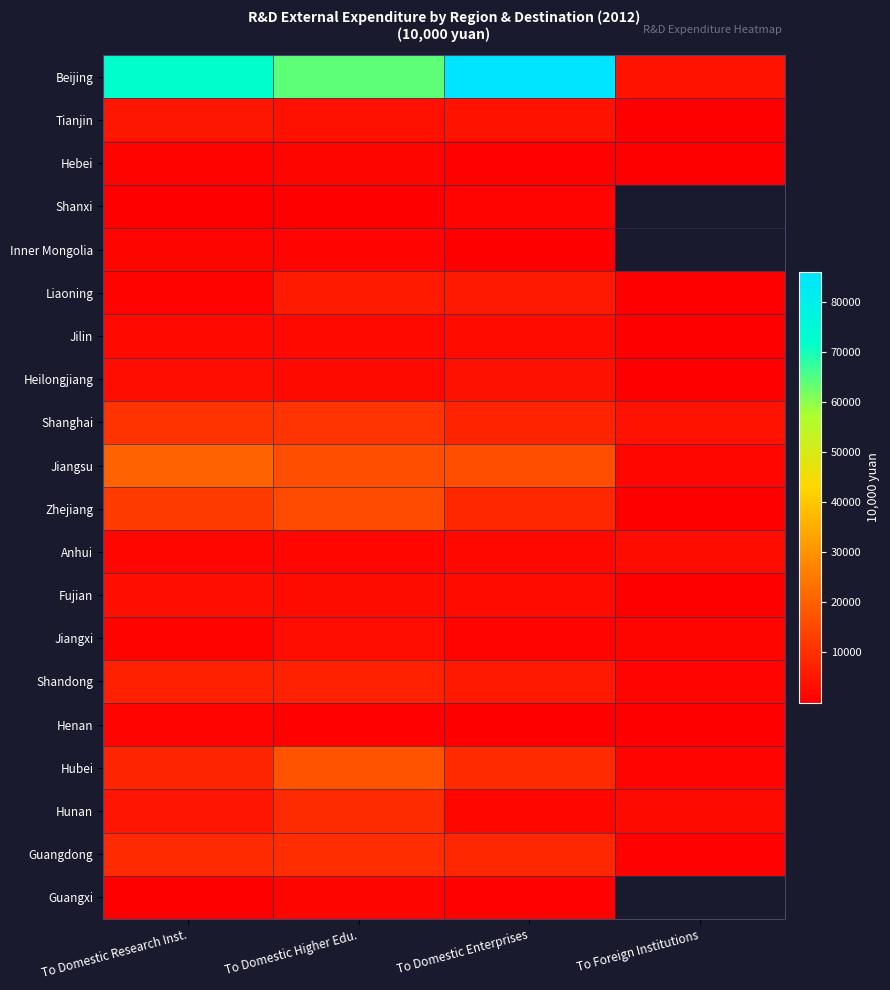

Which series changed the most between To Domestic Higher Edu. and To Domestic Enterprises?

Beijing